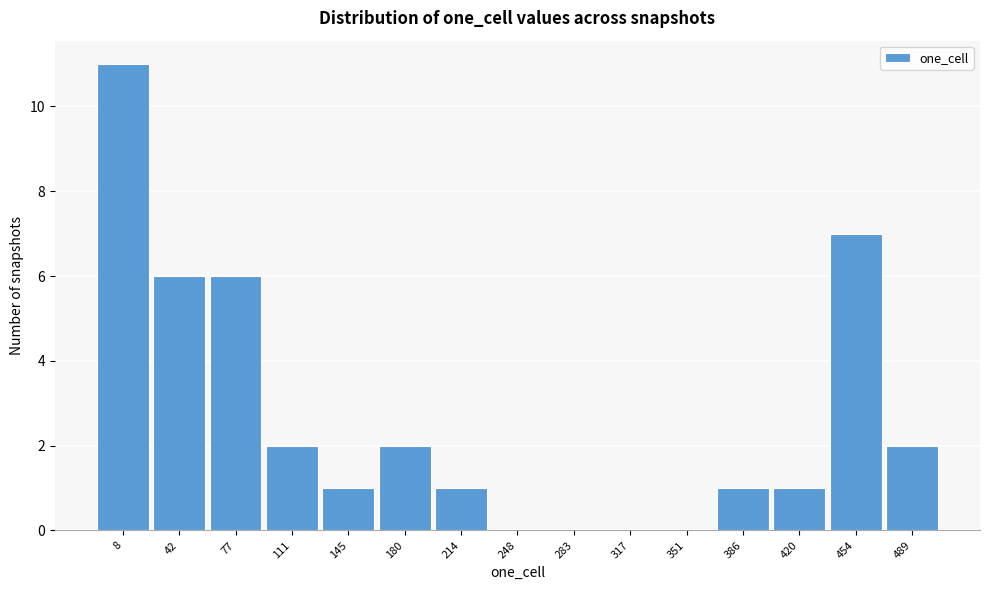

Reading left to right, what are all the values shown in this chart?

8=11	42=6	77=6	111=2	145=1	180=2	214=1	248=0	283=0	317=0	351=0	386=1	420=1	454=7	489=2